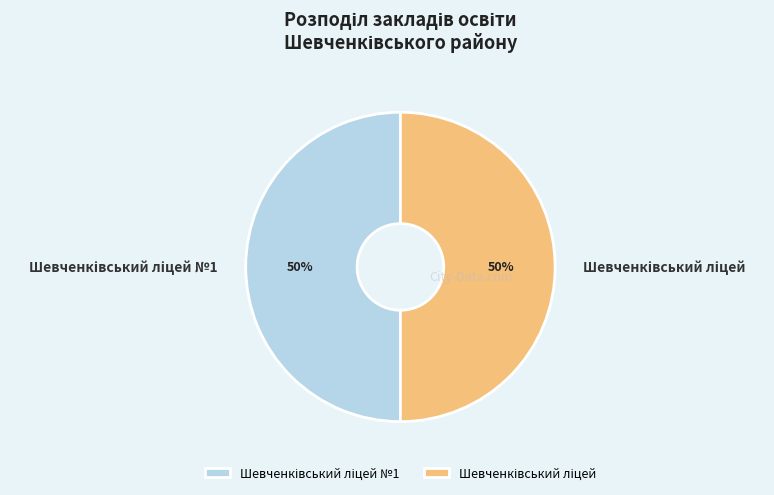

What is the change in value from Шевченківський ліцей №1 to Шевченківський ліцей?

-1